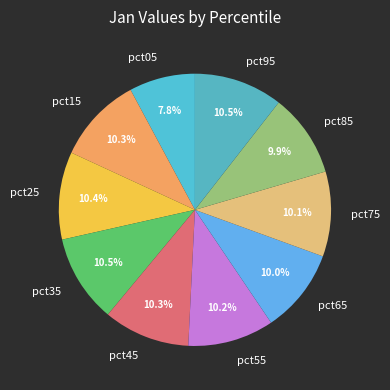

Combined, do pct05 and pct15 account for over 50%?

No